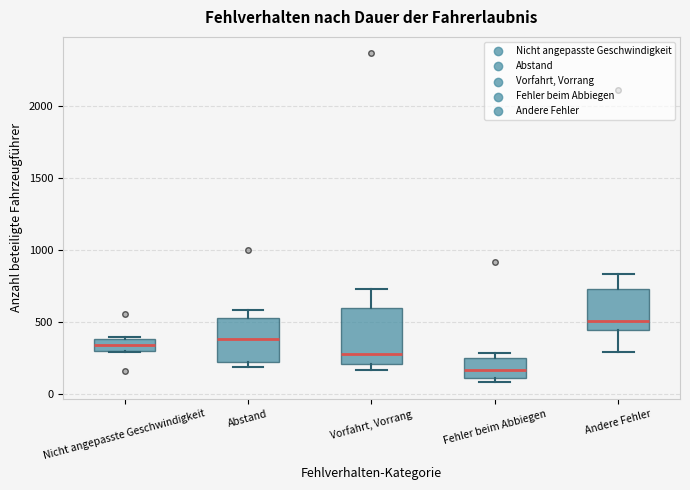

Which box's median line is the highest?

Andere Fehler